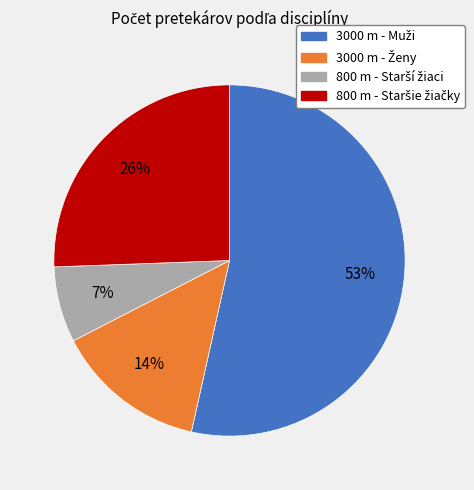

Count the number of slices in the pie.

4